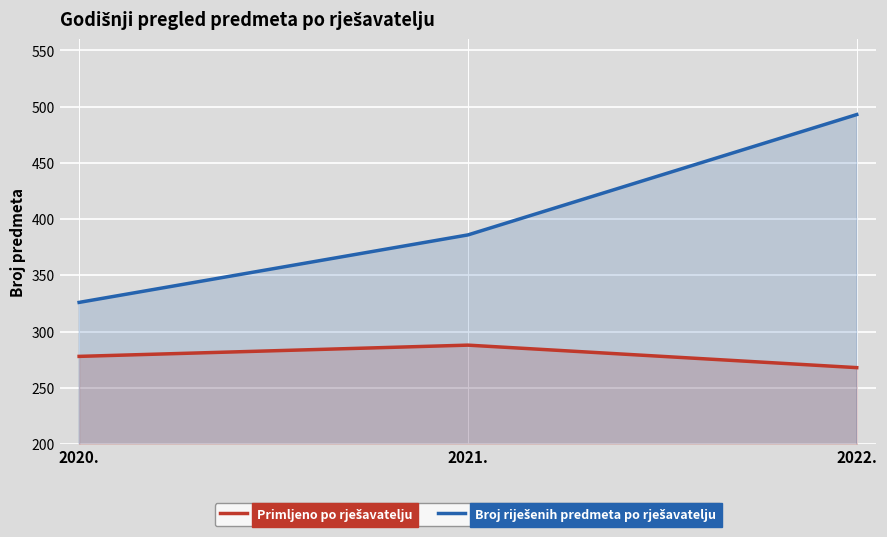

Which category has the highest value in the Broj riješenih predmeta po rješavatelju series?

2022.